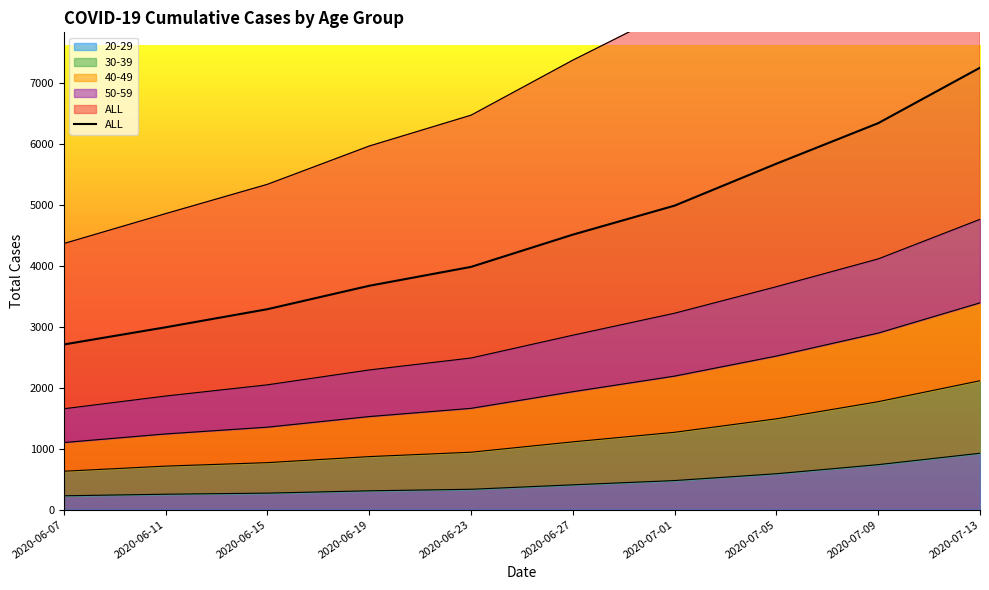

Which has a higher value, 2020-06-07 or 2020-07-13?

2020-07-13